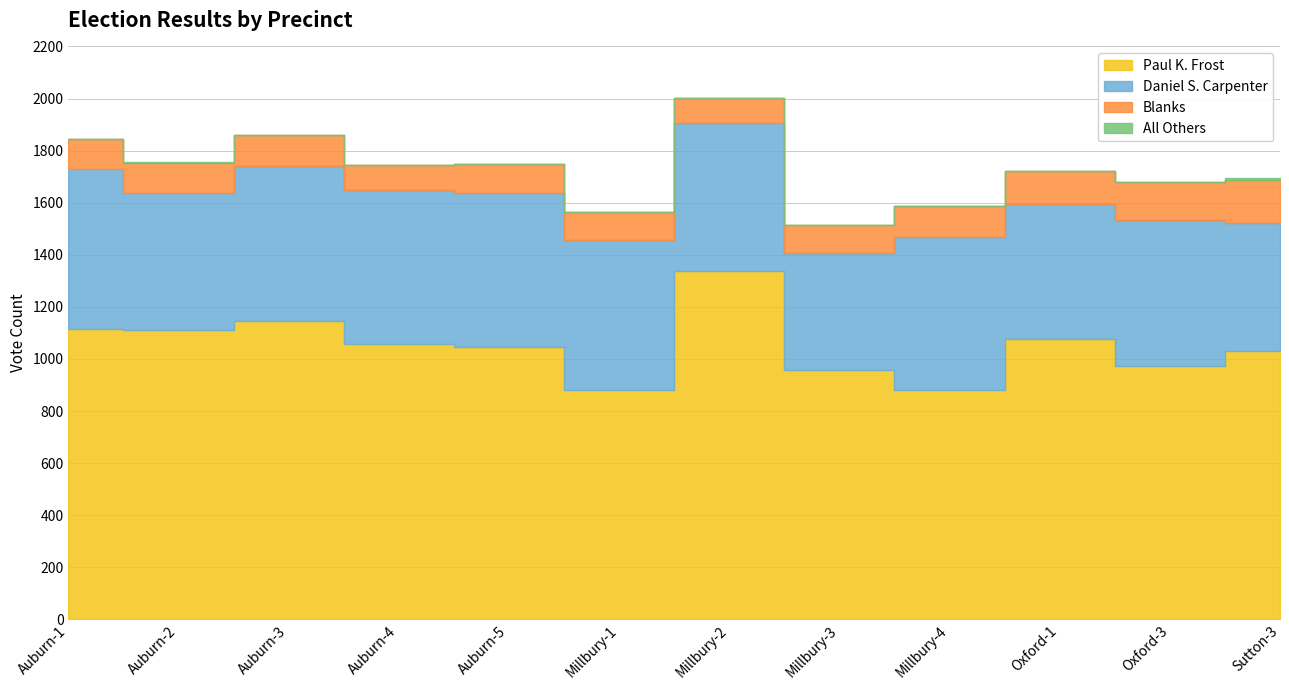

What is the label of the 12th point from the left?

Sutton-3